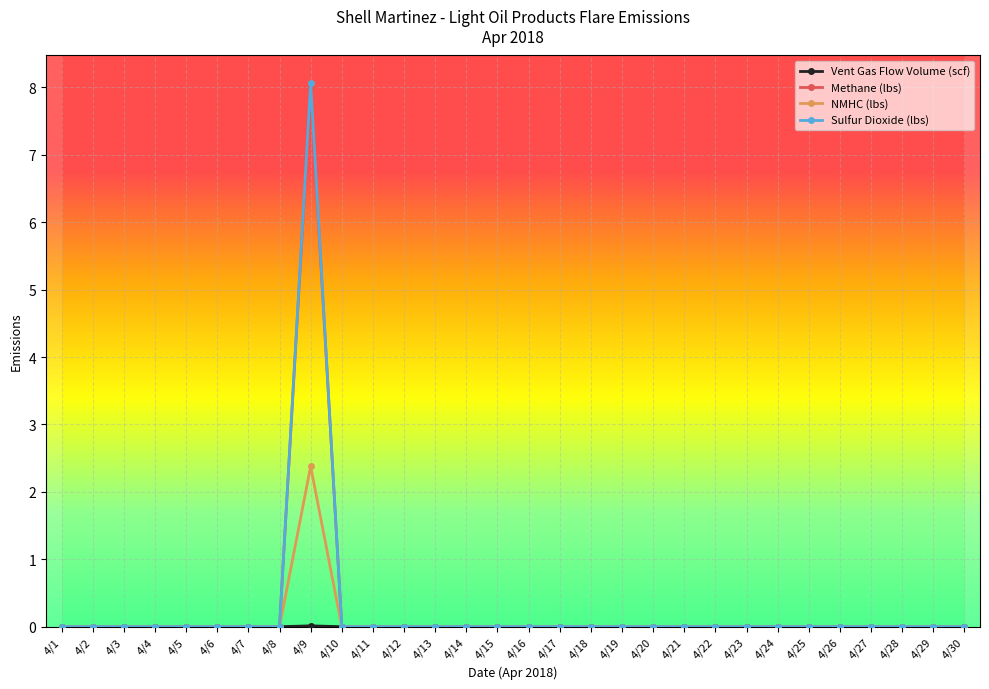

At which category is the sum across all series the highest?

4/9